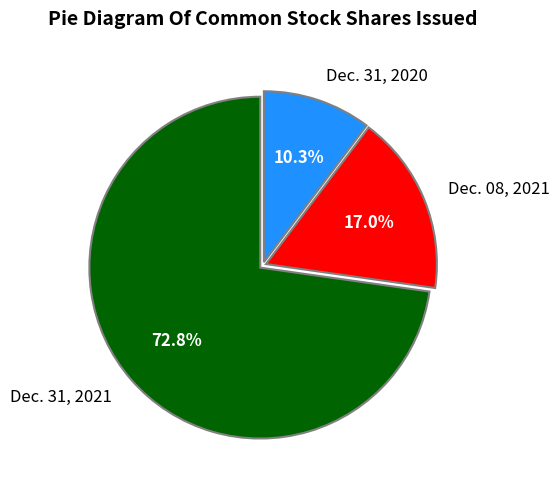

Rank the categories by value from highest to lowest.

Dec. 31, 2021, Dec. 08, 2021, Dec. 31, 2020